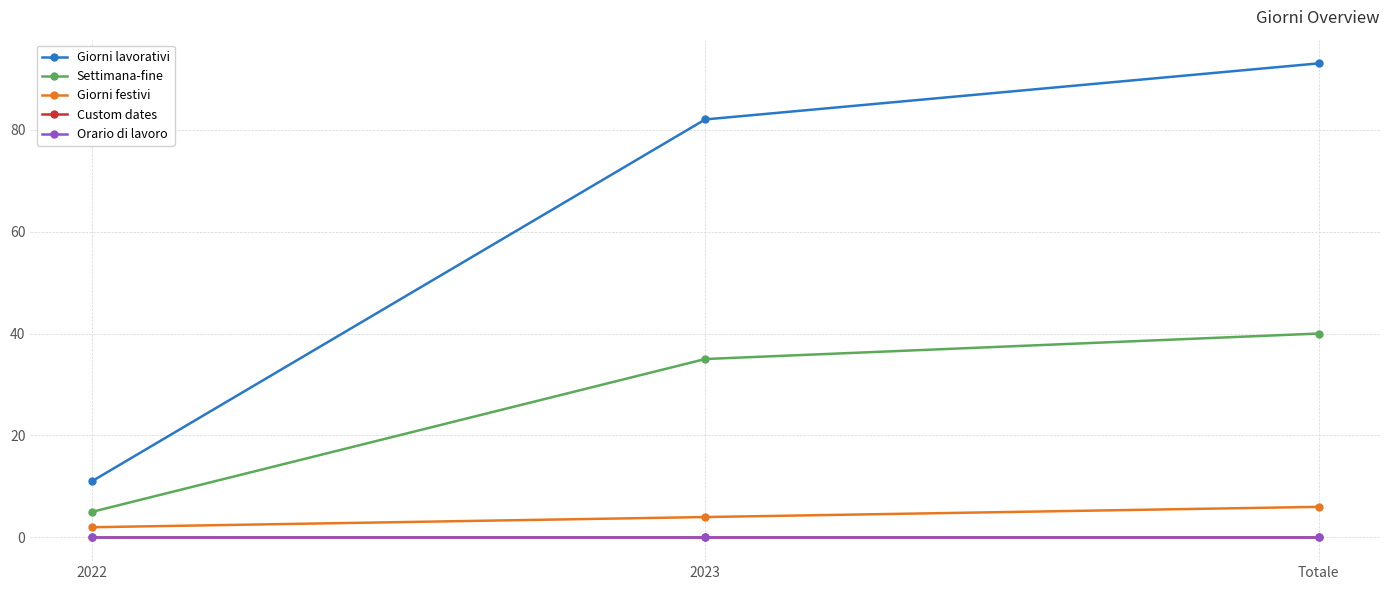

Count the number of data series in this chart.

5